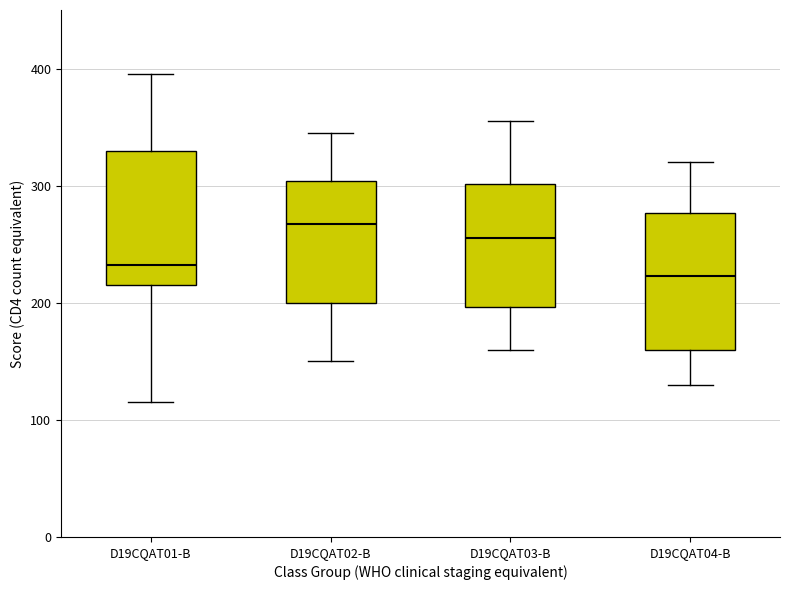

Which box's median line is the highest?

D19CQAT02-B